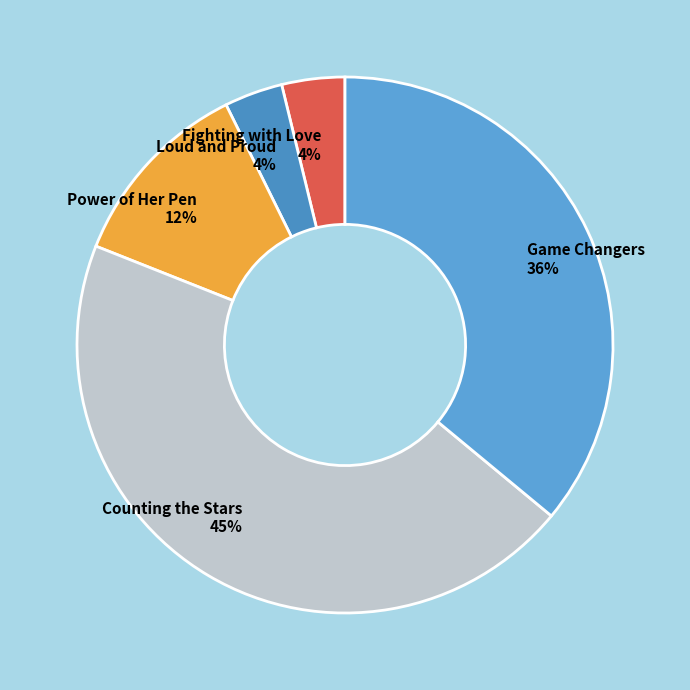

Count the number of slices in the pie.

5